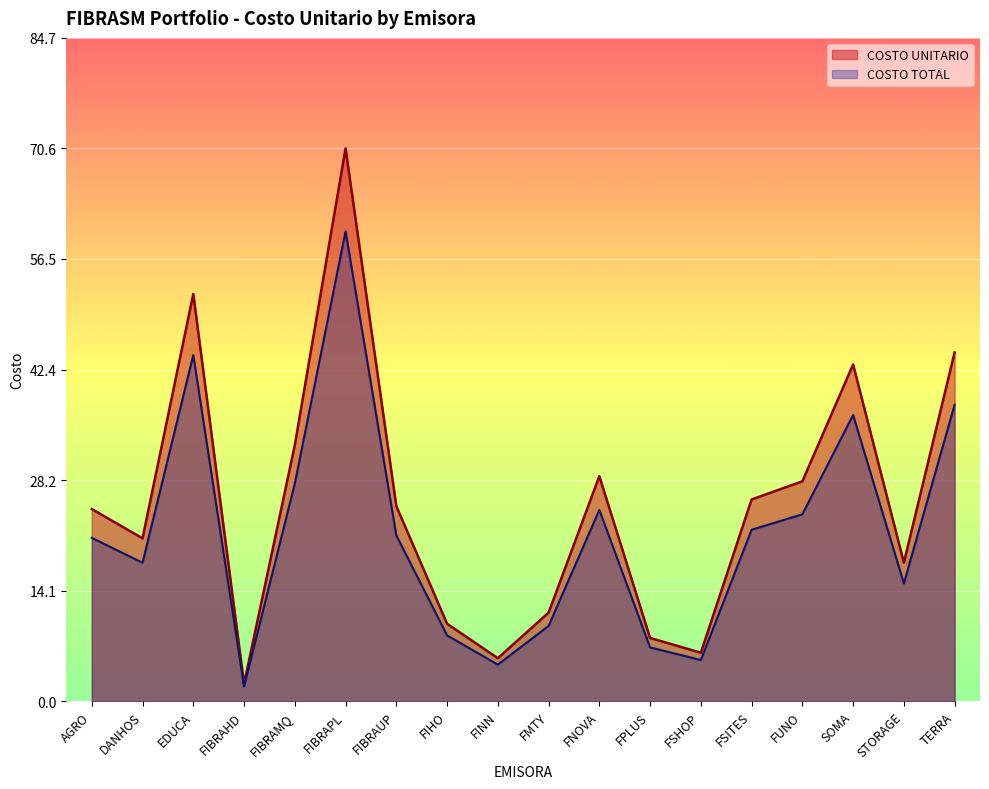

The value of COSTO UNITARIO at SOMA is 57.6. True or false?

False